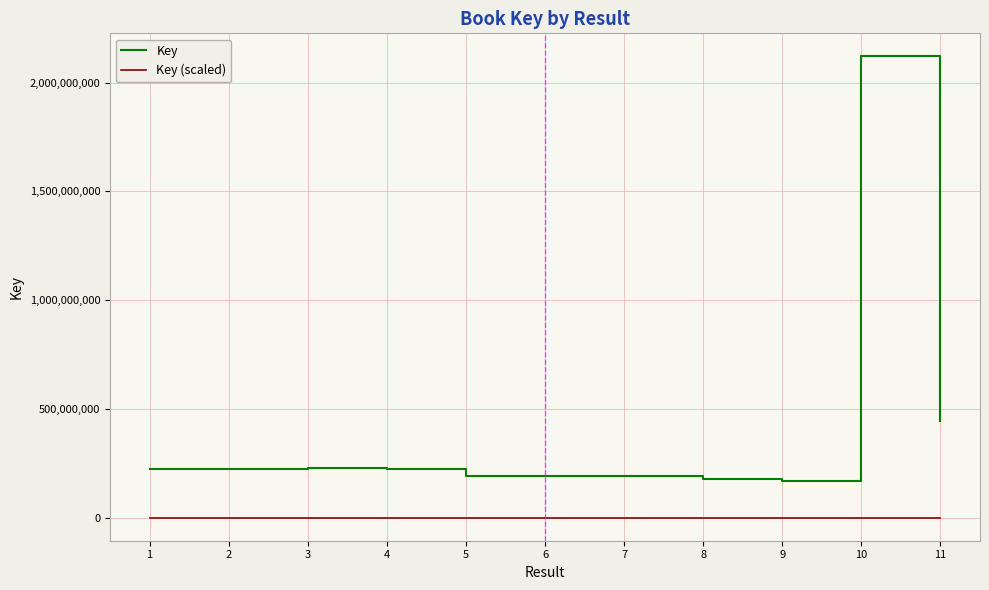

At how many categories does at least one series exceed 1979404213?

1